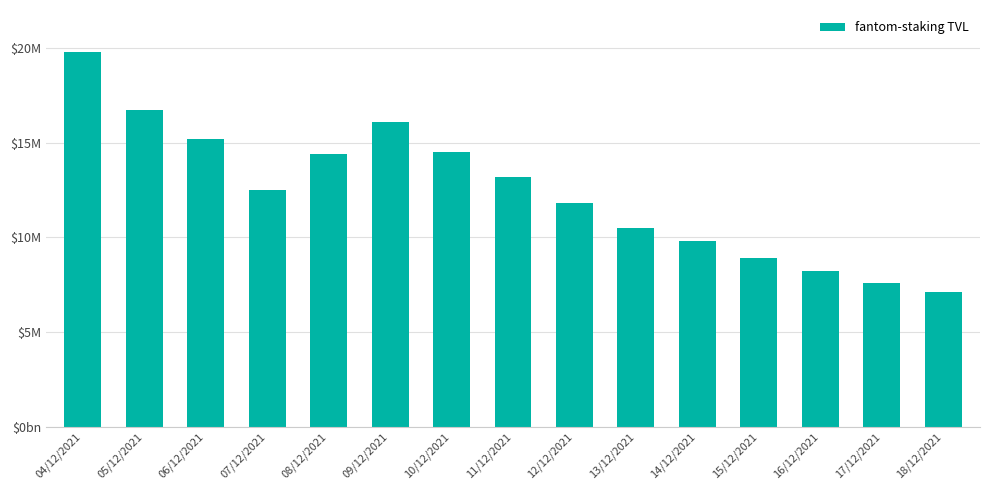

Rank the categories by value from highest to lowest.

04/12/2021, 05/12/2021, 09/12/2021, 06/12/2021, 10/12/2021, 08/12/2021, 11/12/2021, 07/12/2021, 12/12/2021, 13/12/2021, 14/12/2021, 15/12/2021, 16/12/2021, 17/12/2021, 18/12/2021